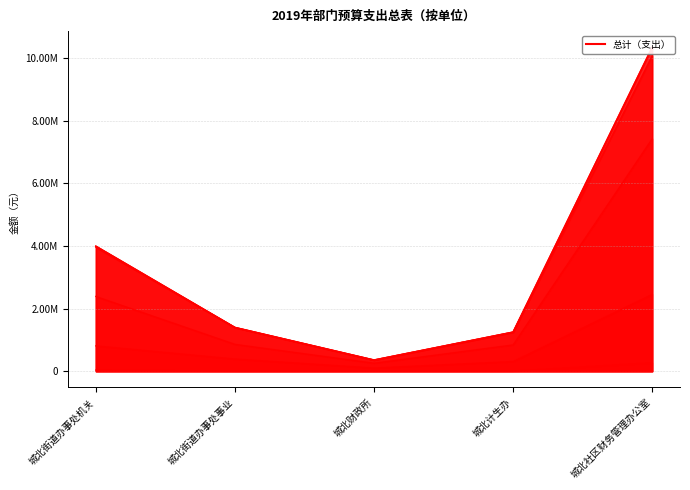

List the labels in order of value, smallest first.

城北财政所, 城北计生办, 城北街道办事处事业, 城北街道办事处机关, 城北社区财务管理办公室